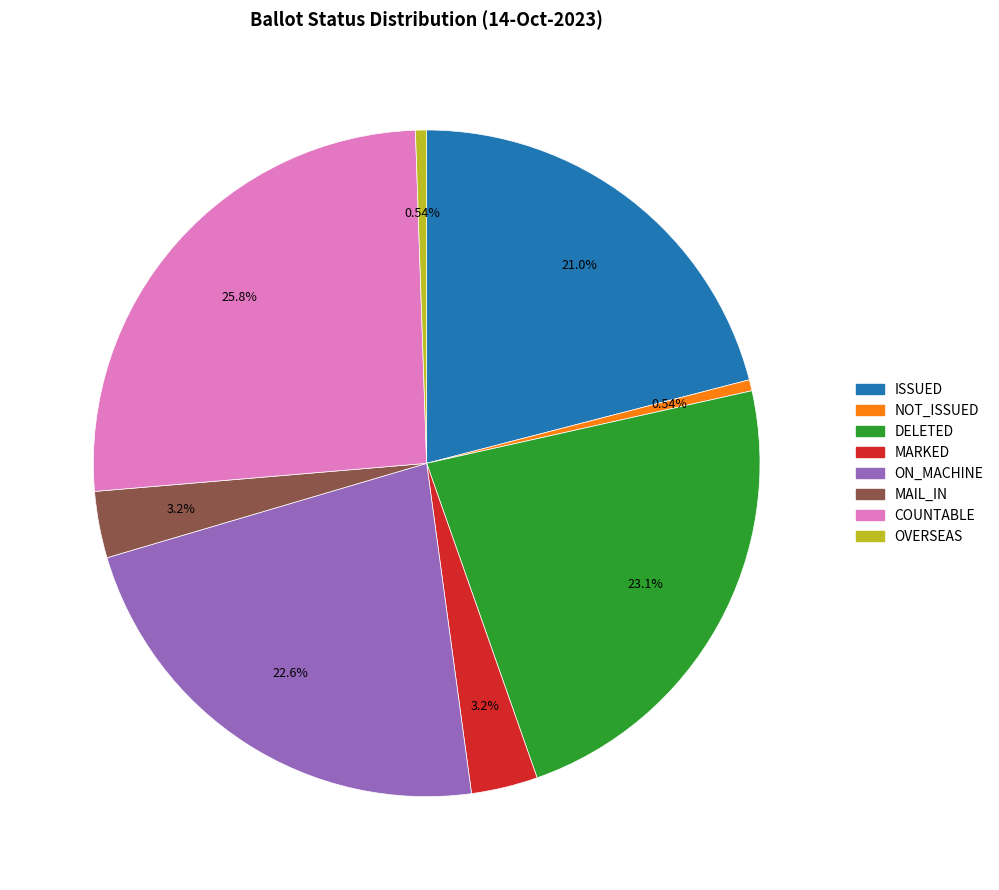

Does any single category account for the majority?

No